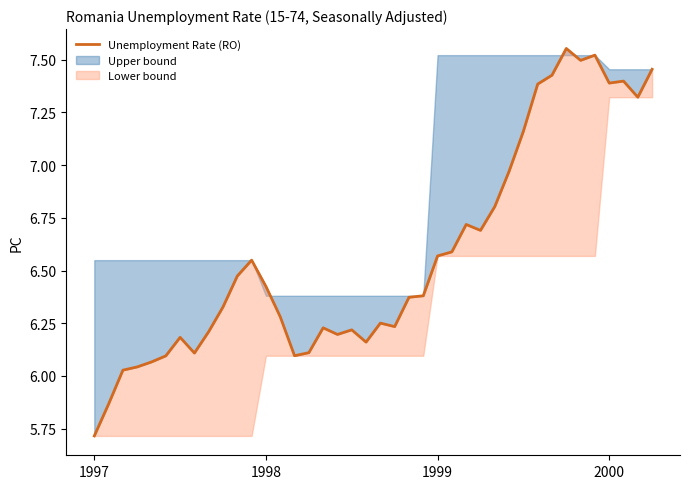

The value at 25 is 6.6. True or false?

True